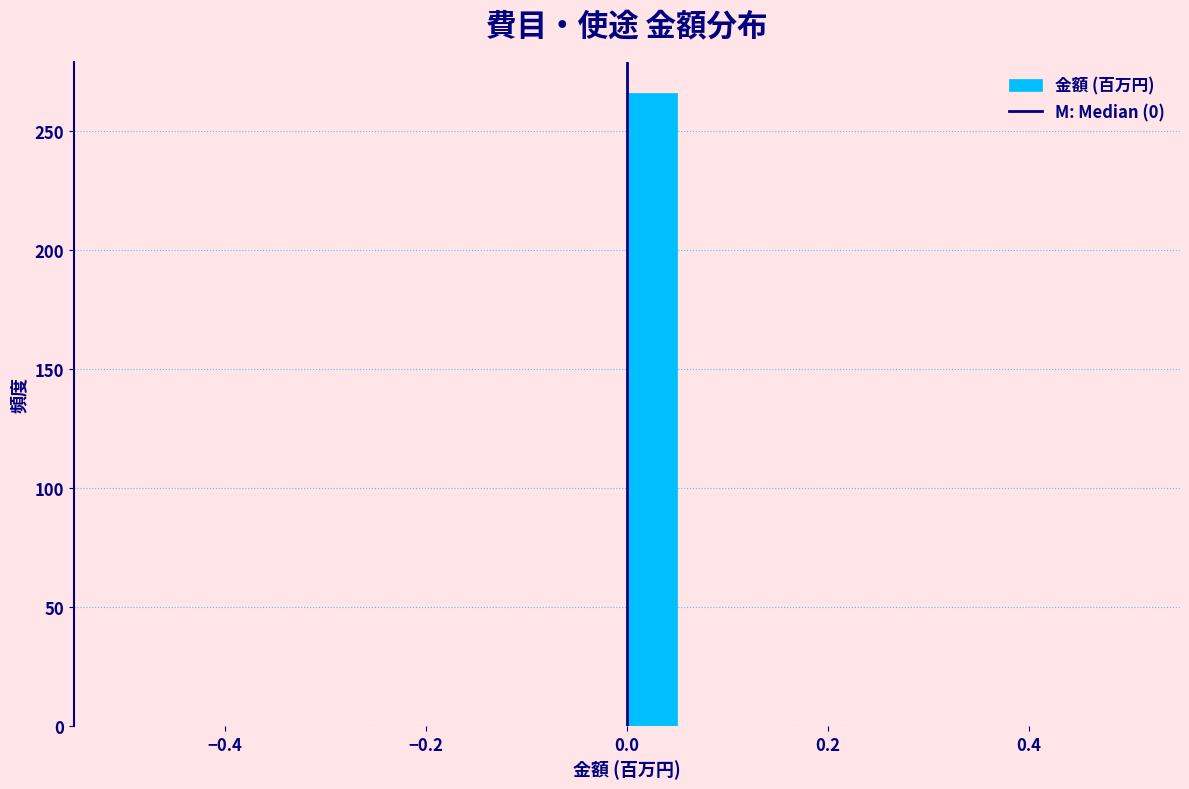

Read against the x-axis, roughly where is the centre of the tallest bar?

0.02